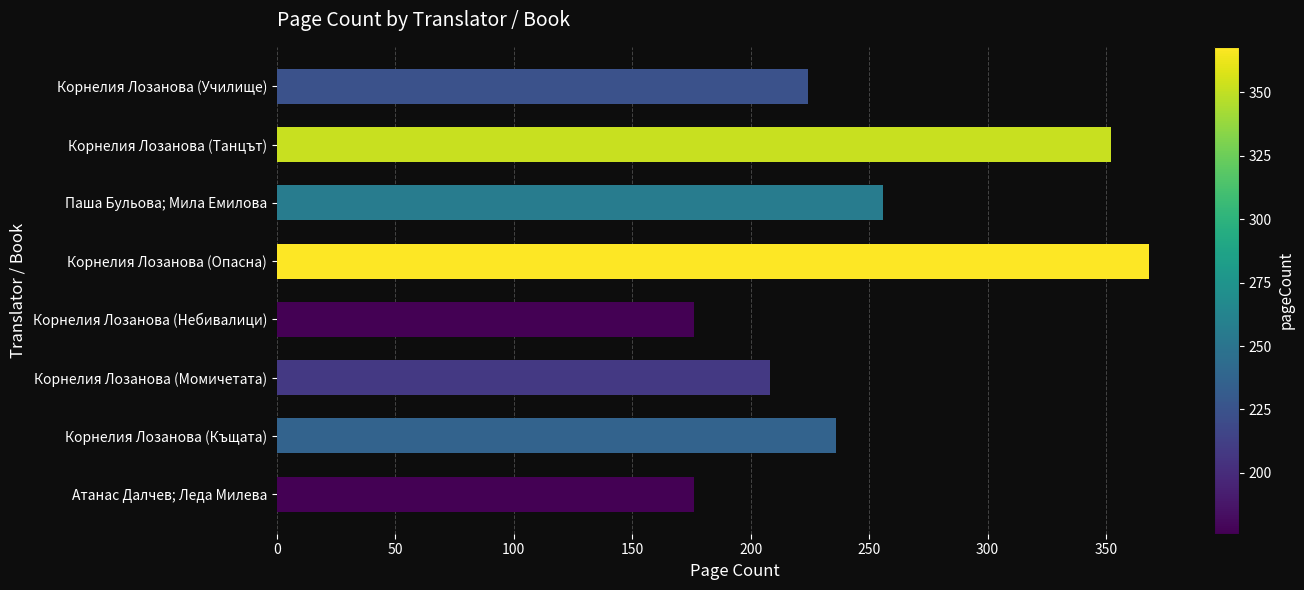

True or false: the data shows 208 at Корнелия Лозанова (Момичетата).

True